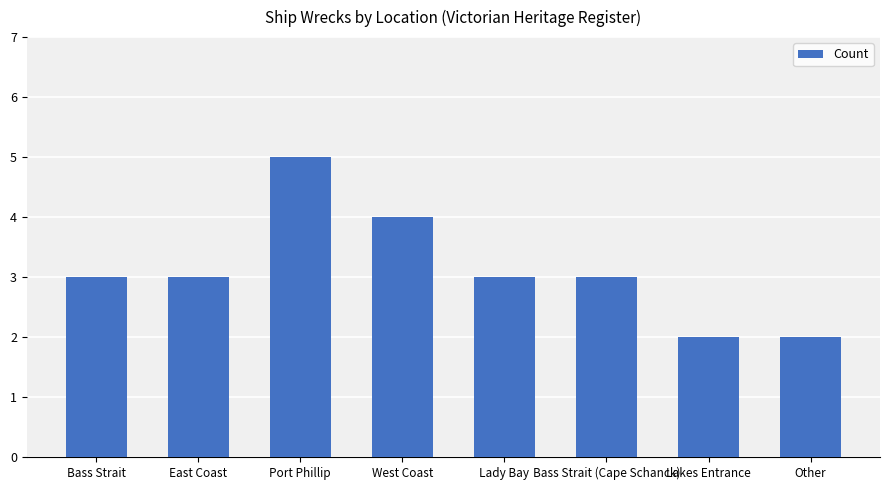

True or false: the data shows 3 at Lady Bay.

True